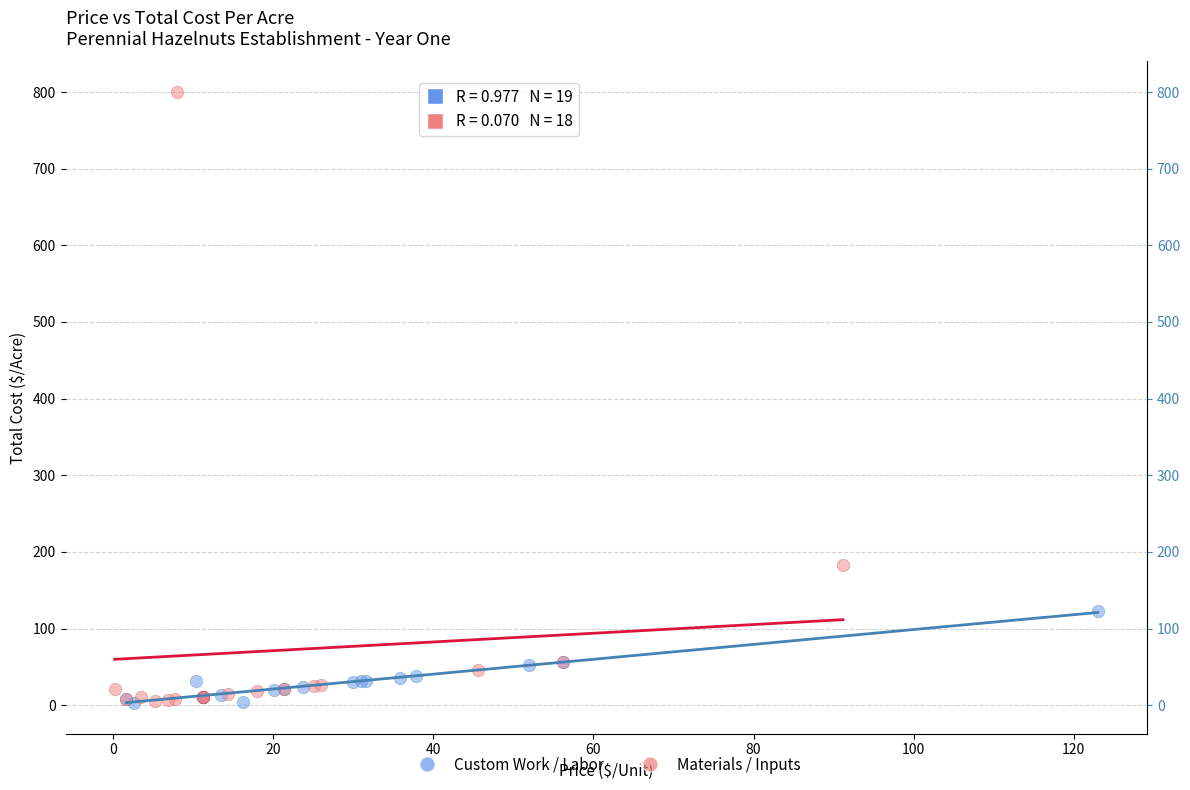

Which series reaches the maximum Y coordinate?

Materials / Inputs